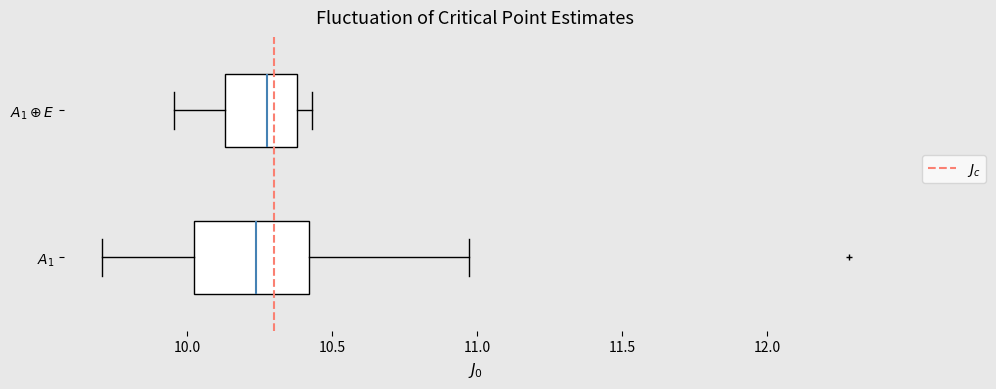

Reading bottom to top, read every box against the x-axis: the position of its median line, the range the box covers, and the ends of its whiskers. The values are not printed on the chart, so give them approximately, as read against the axis.

$A_1$: median 10.25, box 10.00 to 10.40, whiskers 9.70 to 10.95
$A_1 \oplus E$: median 10.25, box 10.15 to 10.40, whiskers 9.95 to 10.45